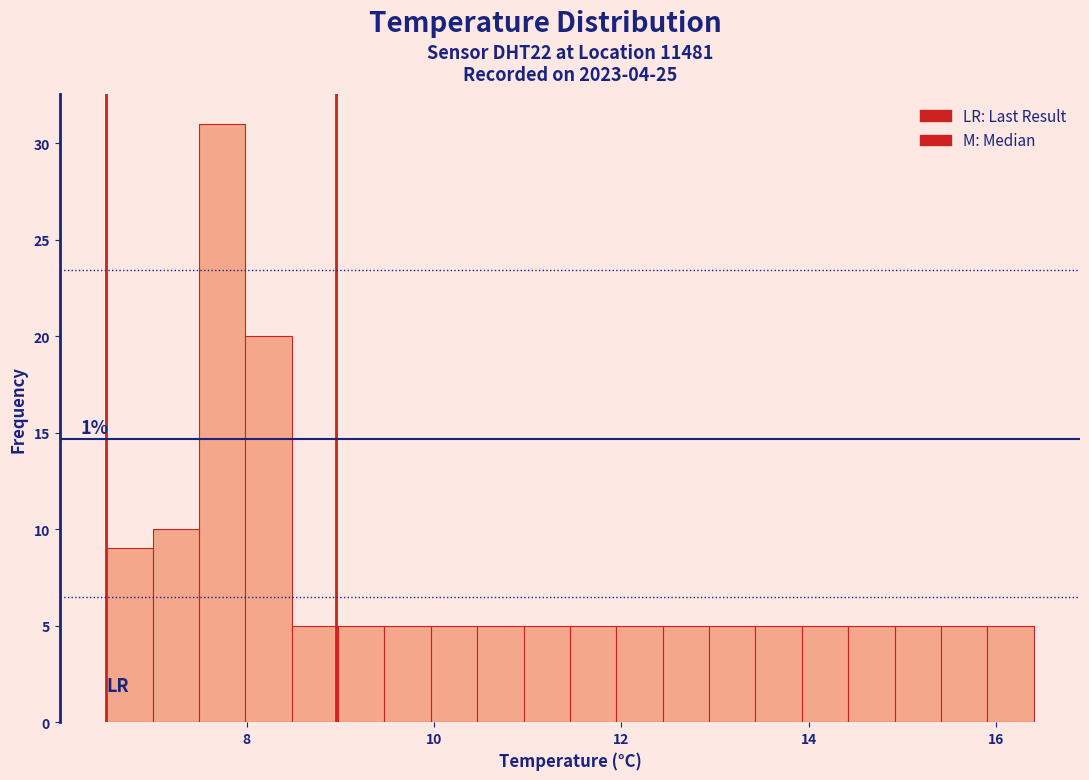

Around what value on the x-axis is the tallest bar? Give the approximate position of its centre, as read against the axis.

7.8